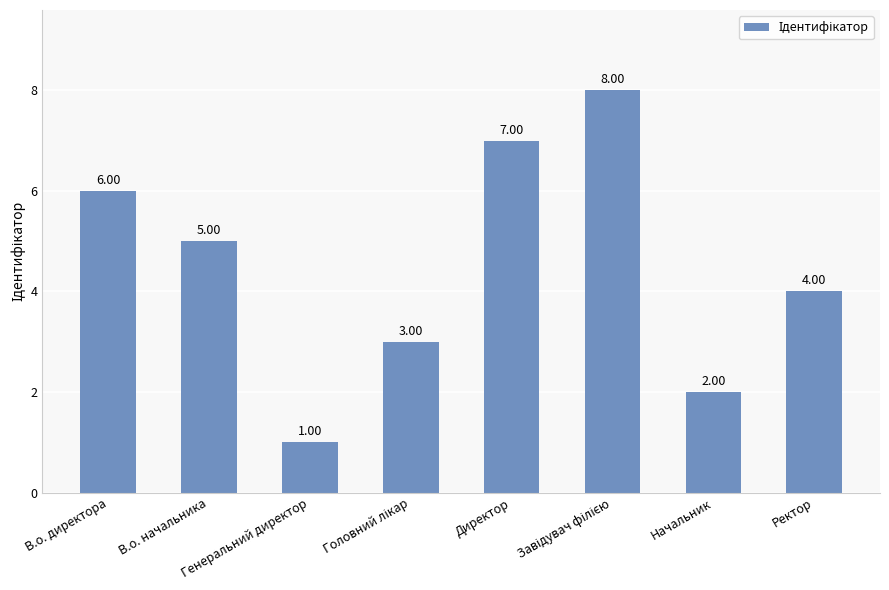

What is the sum of all values?

36